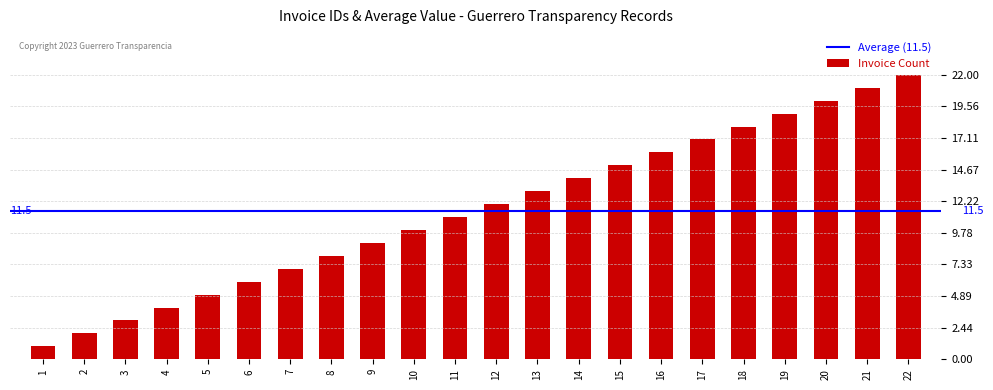

Between 1 and 20, which is larger?

20